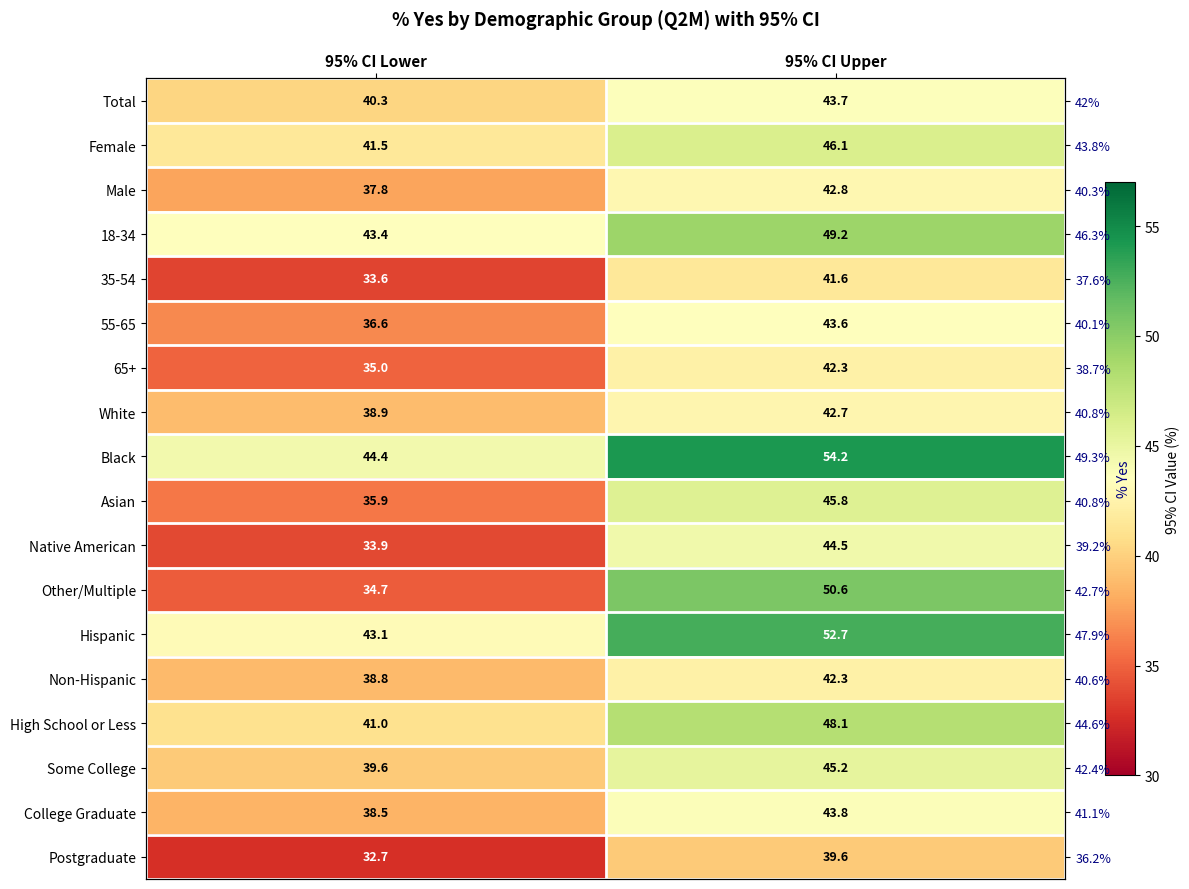

What is the highest value of the Asian series?

45.8